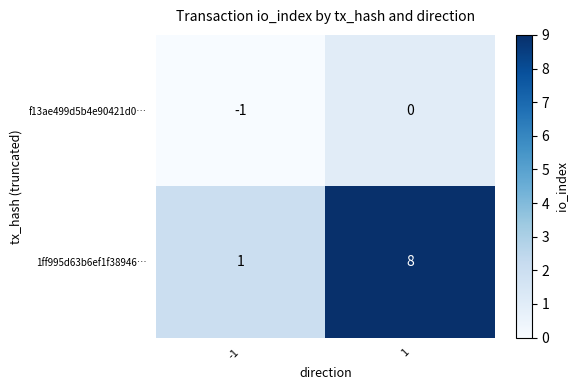

At 1, list the series in order from largest to smallest.

1ff995d63b6ef1f38946…, f13ae499d5b4e90421d0…